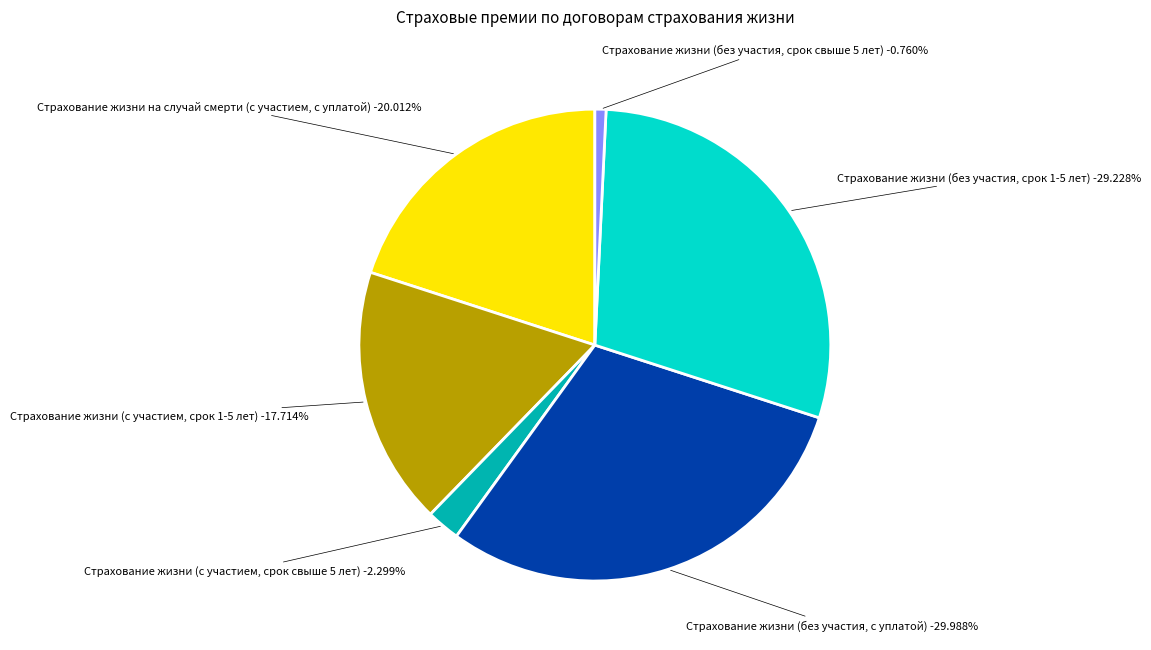

To the nearest percent, what is the average slice percentage?

17%